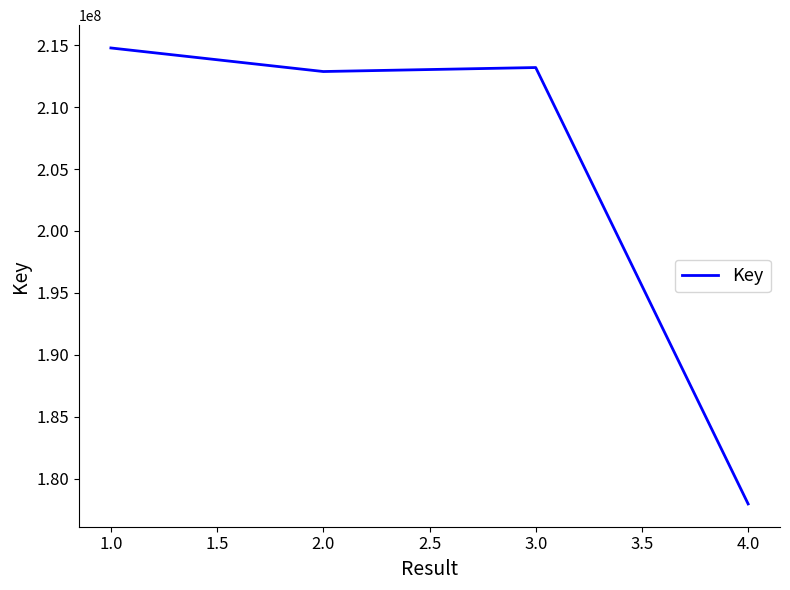

What is the maximum value shown in the chart?

214764756